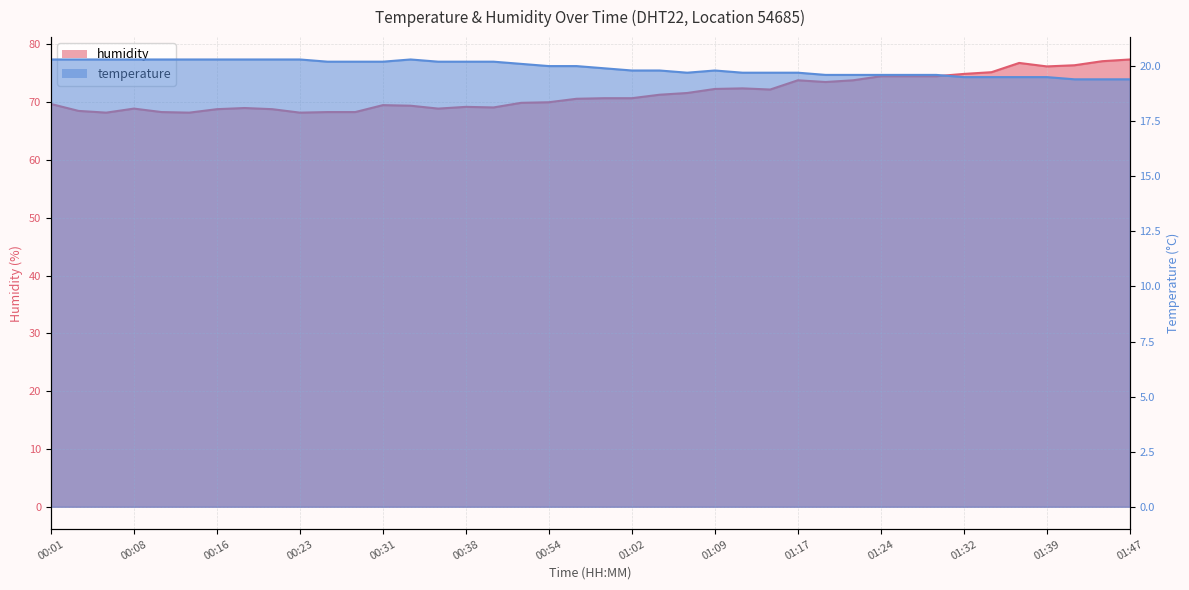

Where is temperature nearest to the value 19?

01:42